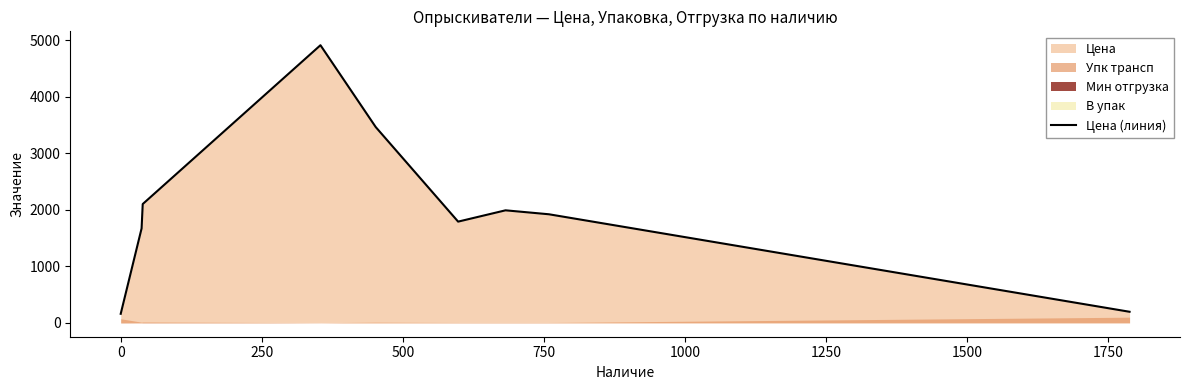

True or false: the data has more than 1 interior local peaks.

True